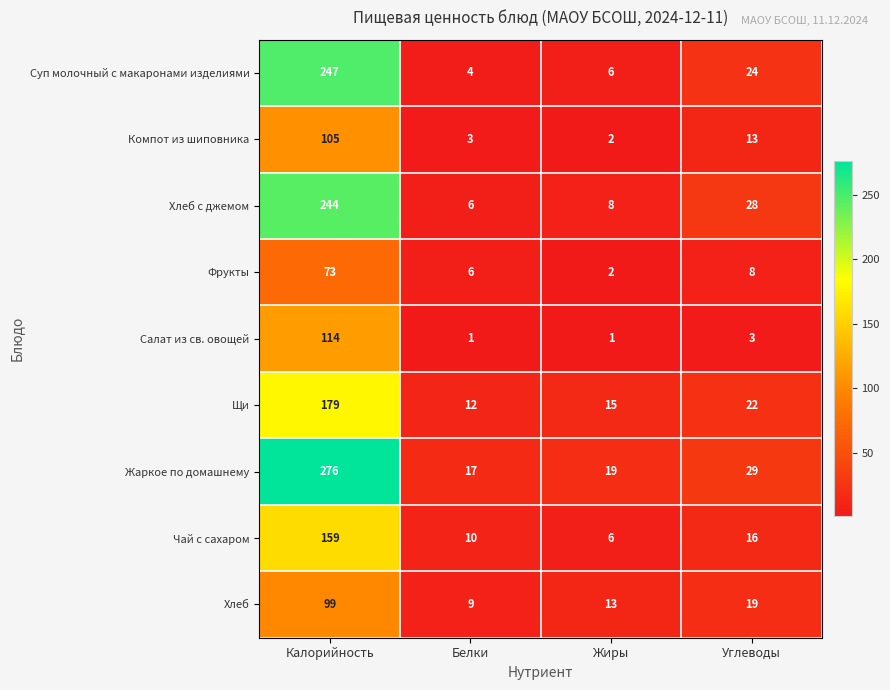

How many data points does each series have?

4